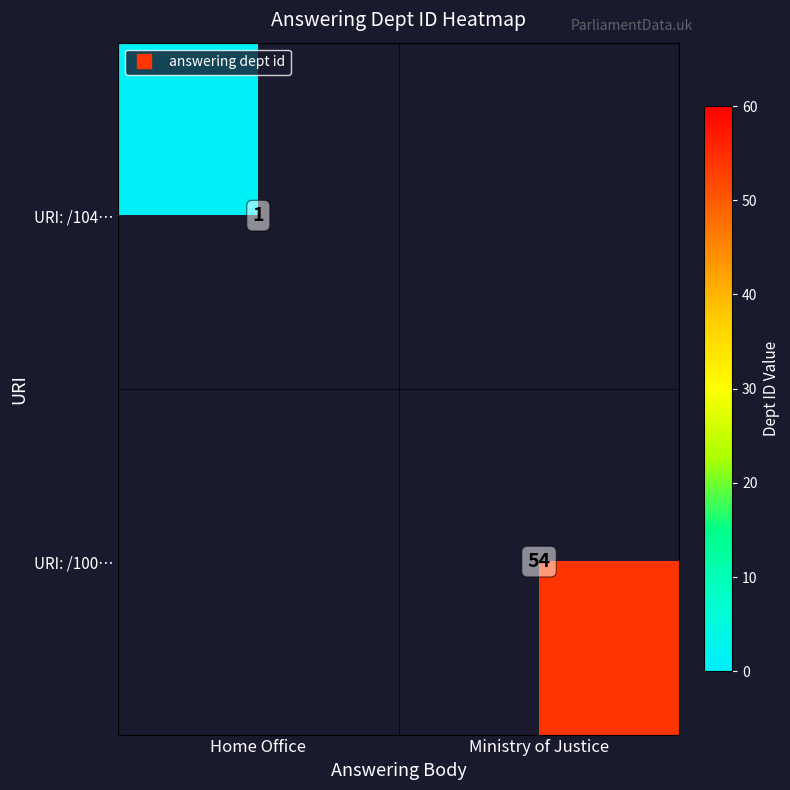

At how many categories does at least one series exceed 13?

1